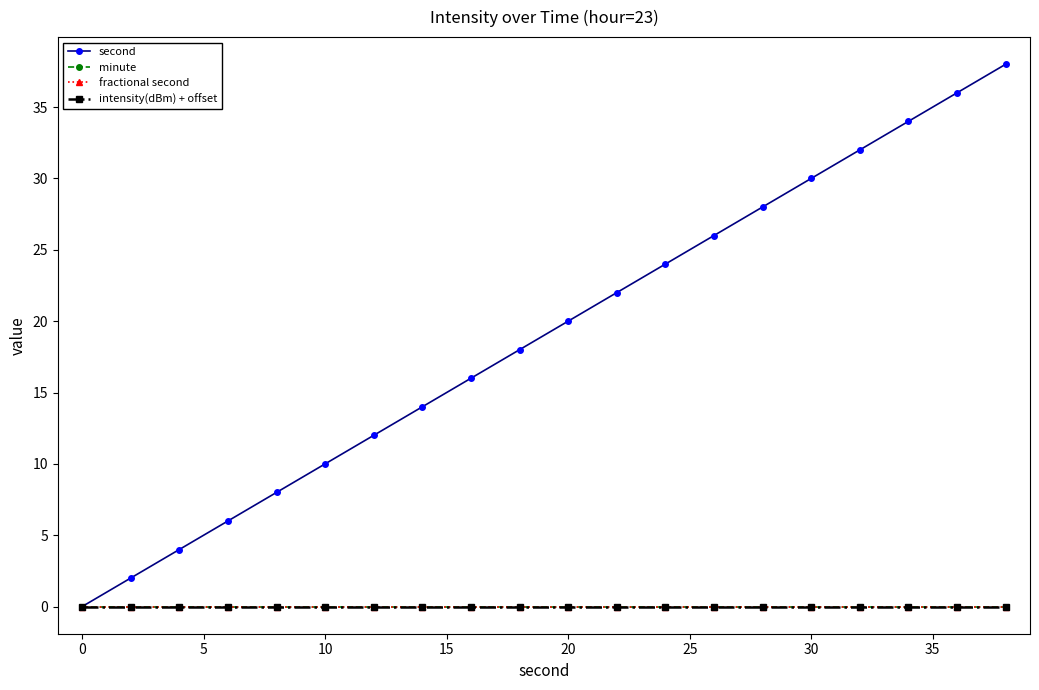

True or false: intensity(dBm) + offset has more than 0 points higher than both neighbors.

False